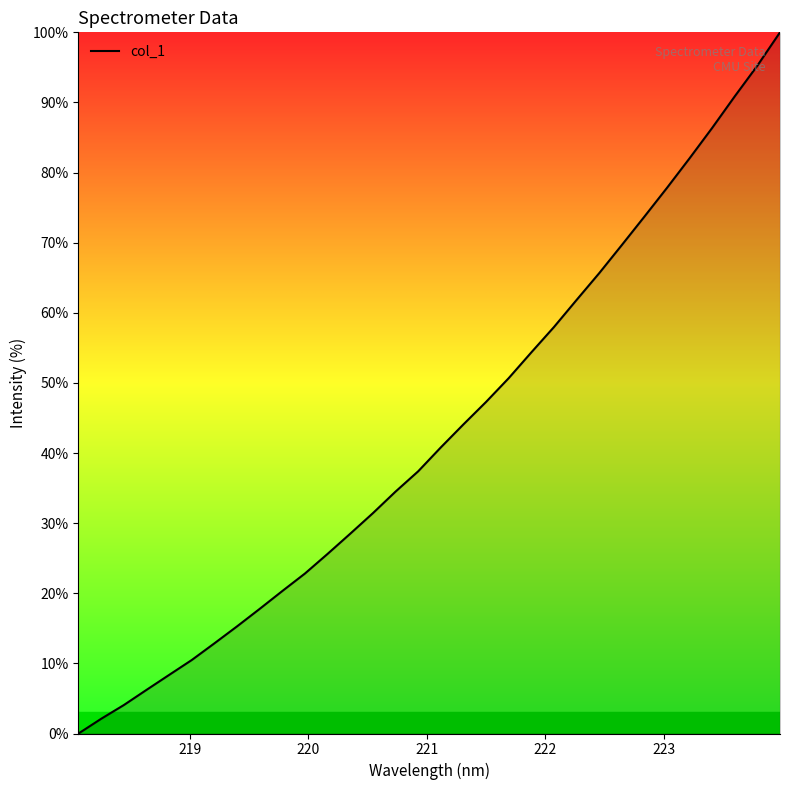

What is the difference between the maximum and minimum values?

100.0